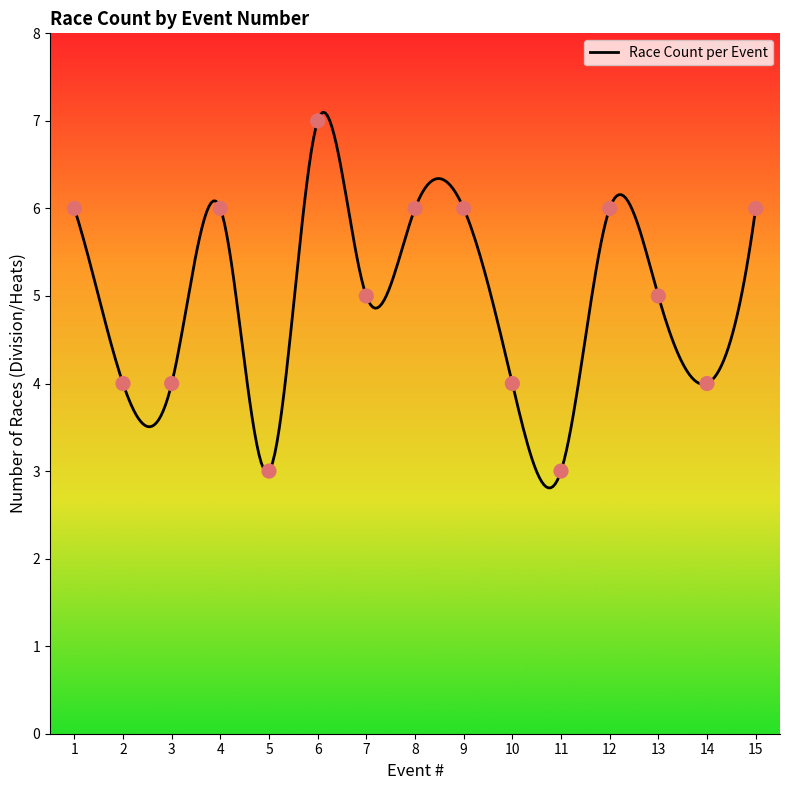

Approximately how many times larger is the value at 6 compared to 14?

1.8